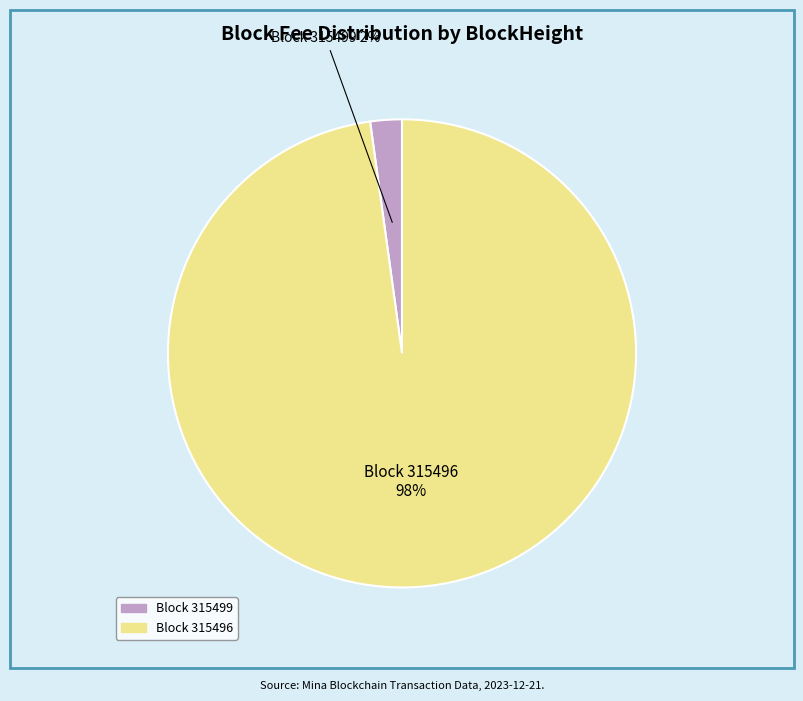

To the nearest percent, what is the average slice percentage?

50%